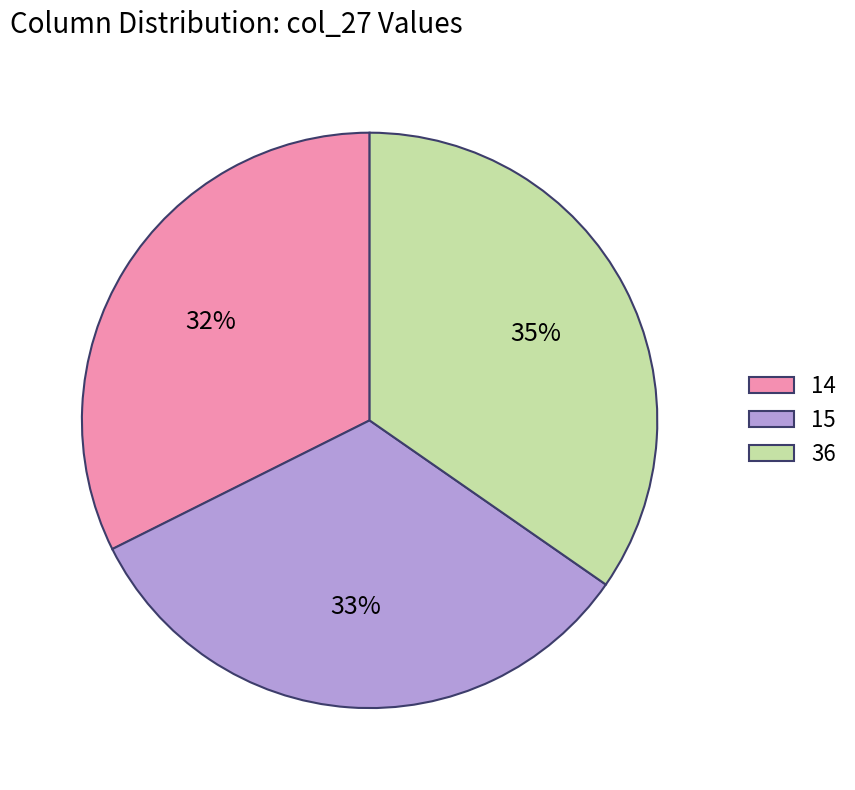

Which category has the biggest portion of the pie?

36